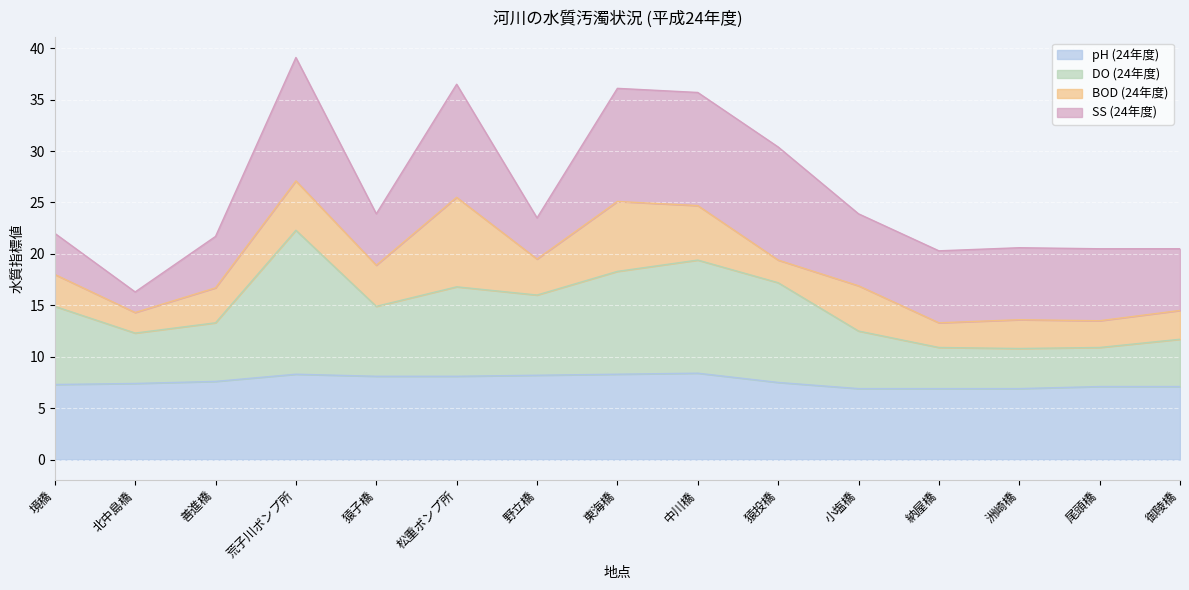

What is the total value across all series at 納屋橋?

20.3